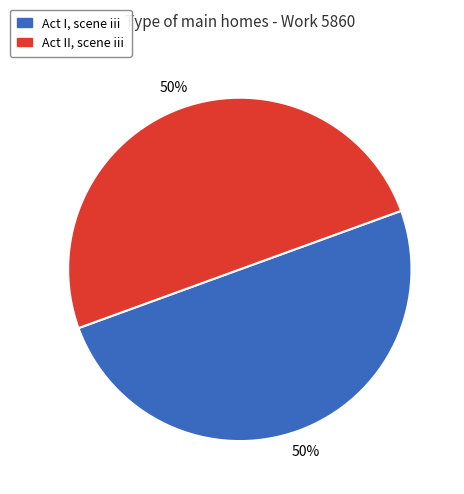

What percentage is the Act II, scene iii slice, to the nearest percent?

50%